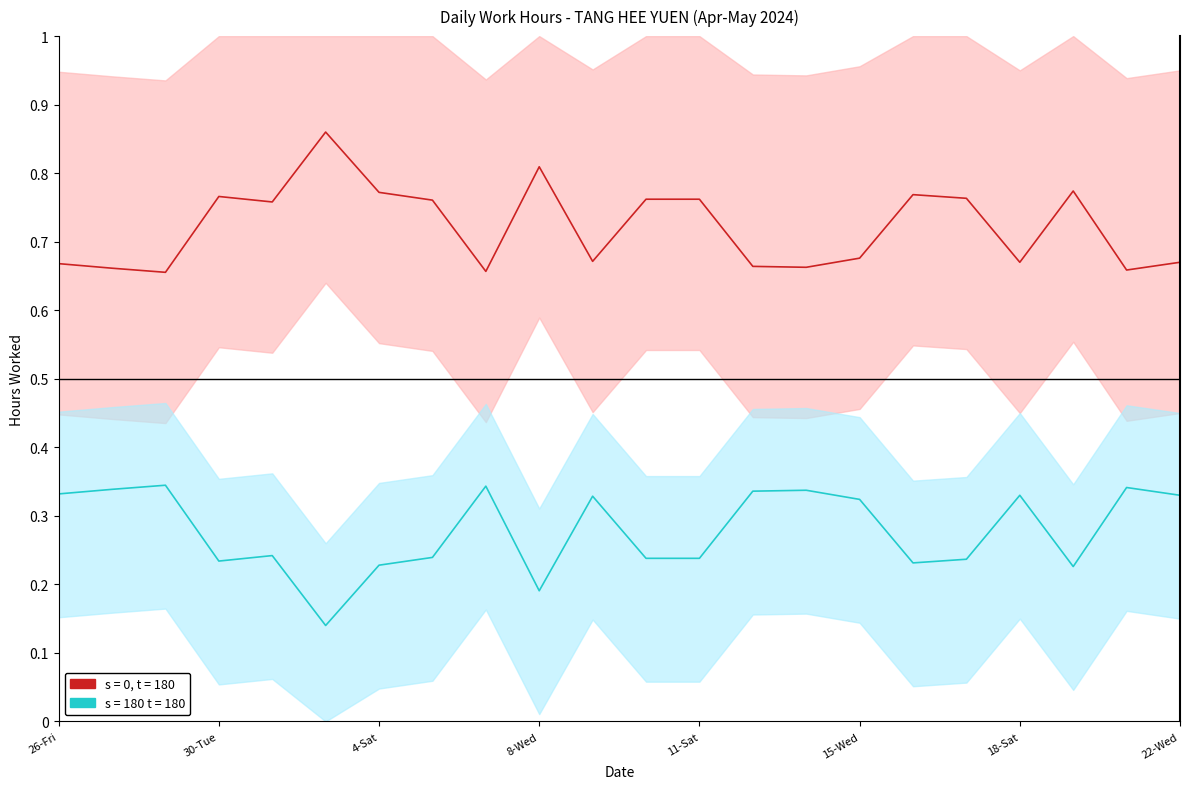

The value at 13-Mon is 0.3. True or false?

False